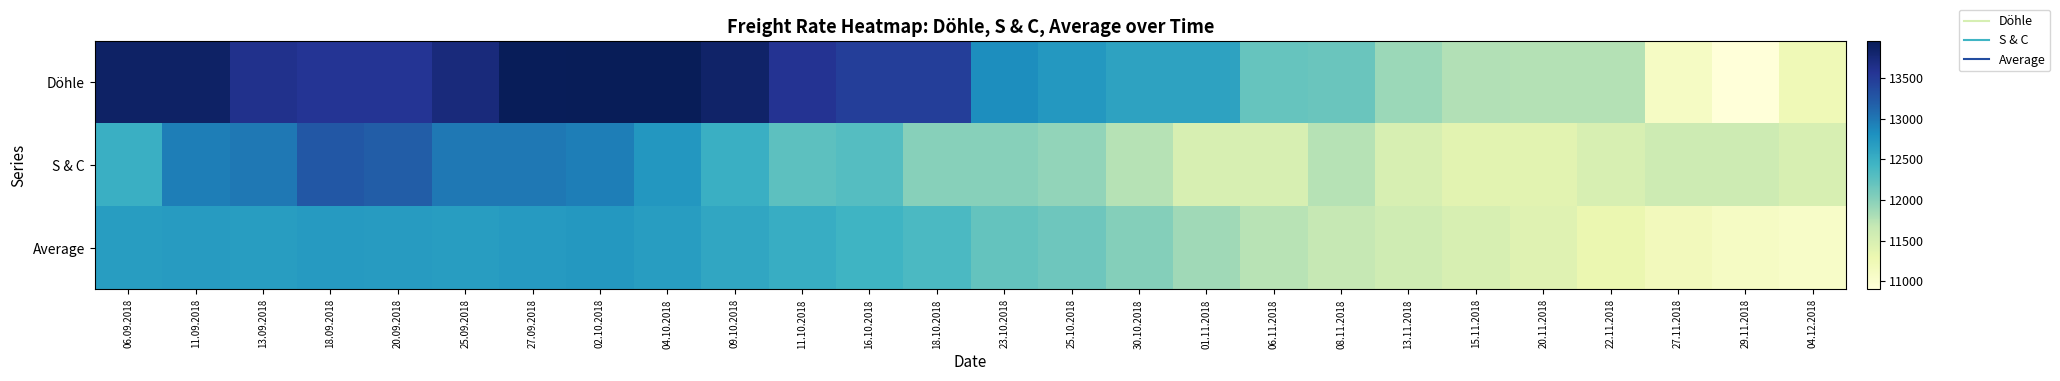

Which series has the widest spread of values?

Döhle